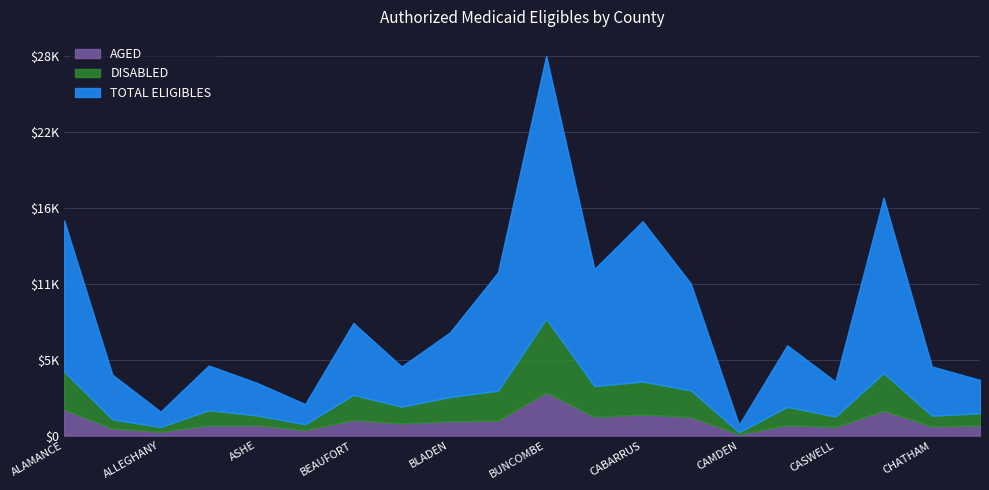

Reading right to left, extract all data points from this chart.

AGED: 762	684	1859	644	780	95	1380	1567	1399	3219	1106	1073	907	1167	404	775	768	294	533	1941
DISABLED: 900	798	2798	775	1359	154	1990	2454	2283	5481	2237	1796	1245	1861	440	725	1123	346	671	2820
TOTAL ELIGIBLES: 4145	5151	17717	4027	6722	797	11326	15963	12403	28273	12151	7671	5145	8386	2347	3928	5219	1786	4538	16018